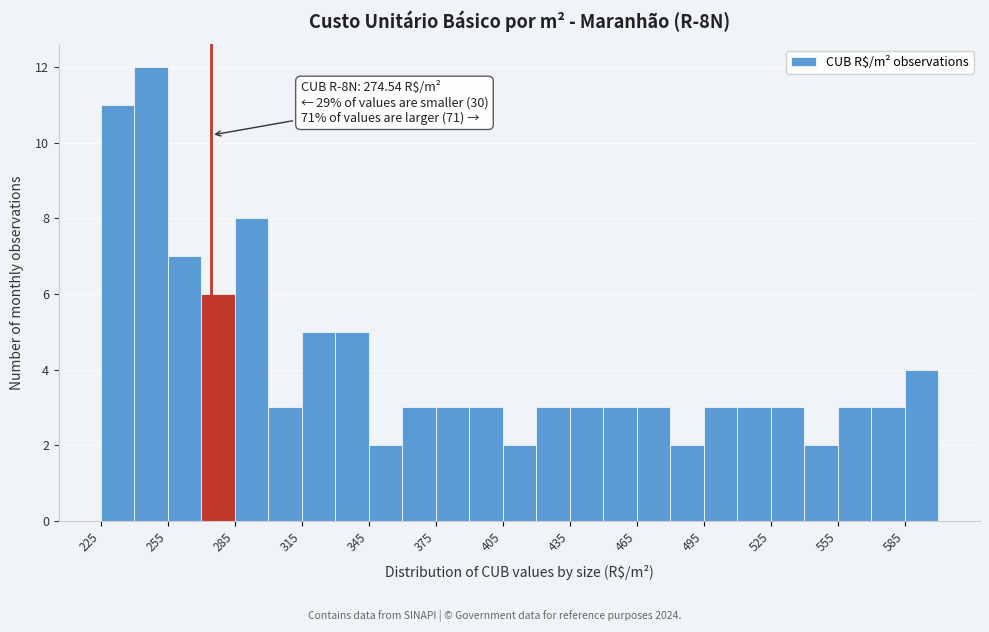

Read against the x-axis, roughly where is the centre of the tallest bar?

250